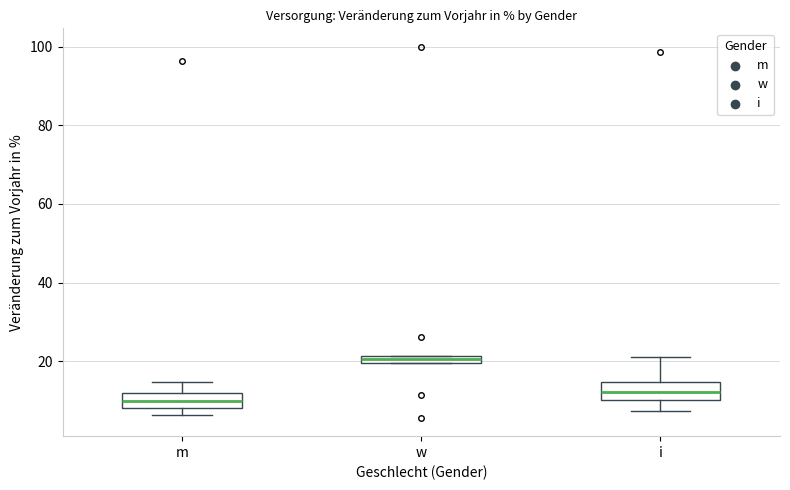

Which box's median line is the highest?

w